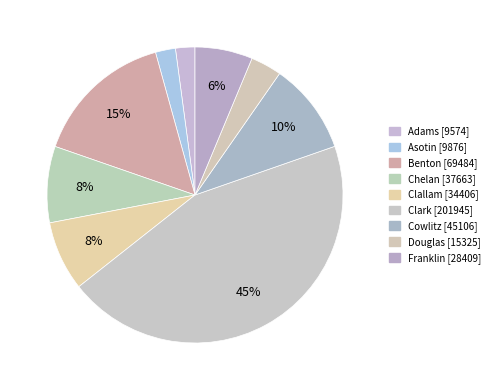

To the nearest percent, what is the combined percentage of Chelan and Franklin?

15%